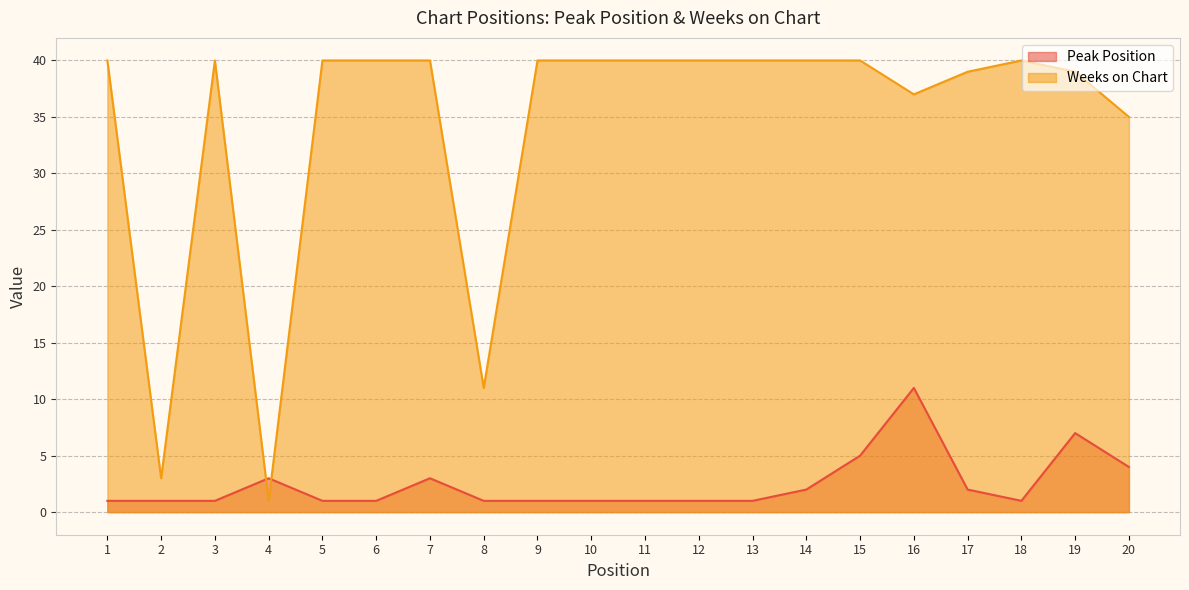

How many interior local peaks does the Weeks on Chart series have?

2